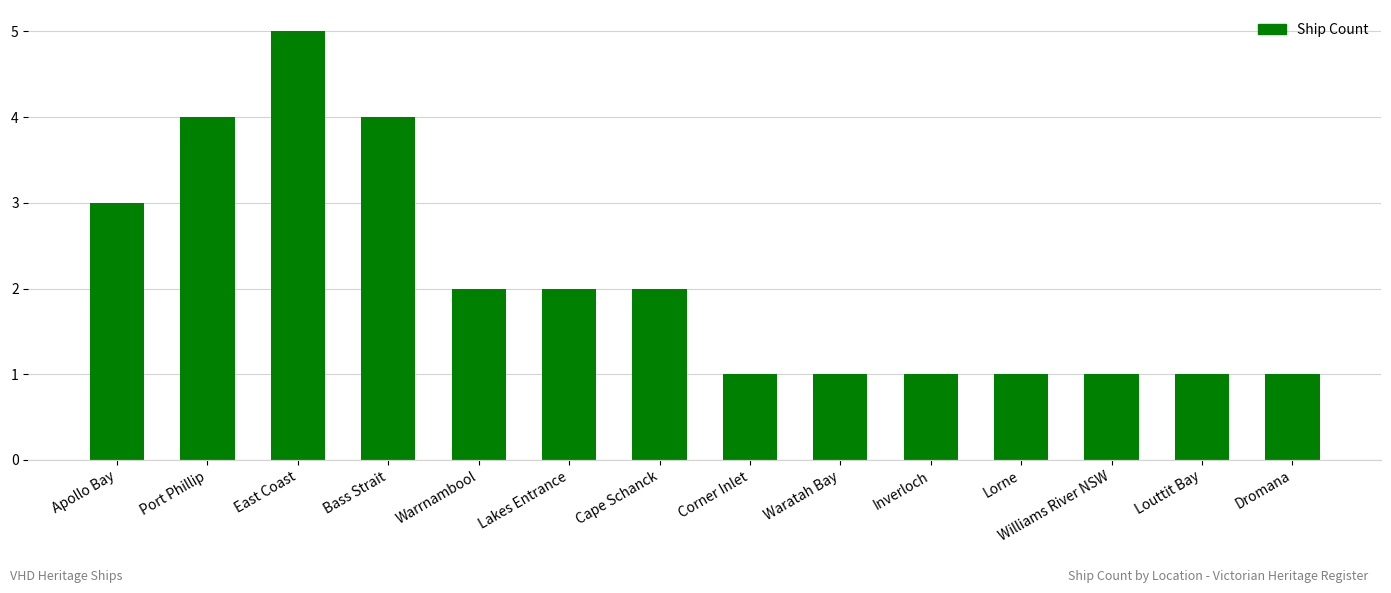

What is the value of the 10th bar from the left?

1